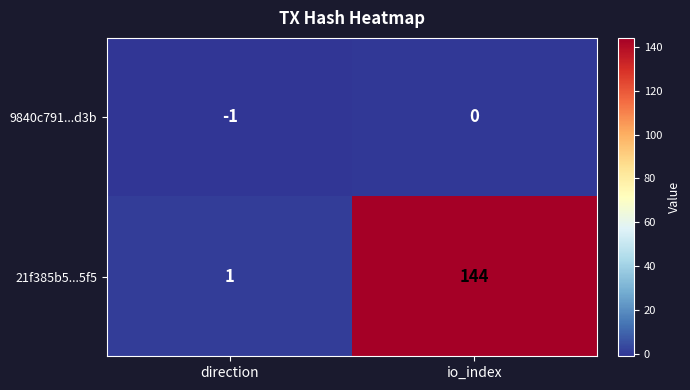

What is the total value across all series at io_index?

144